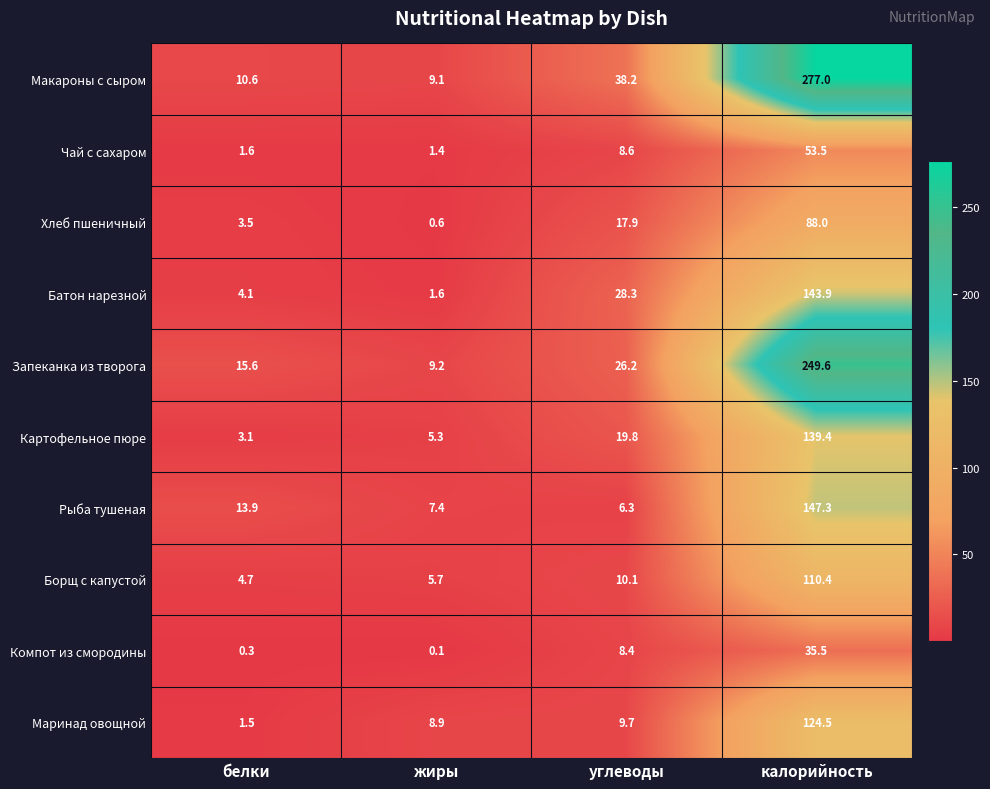

What is the difference between the Маринад овощной values at углеводы and жиры?

0.8